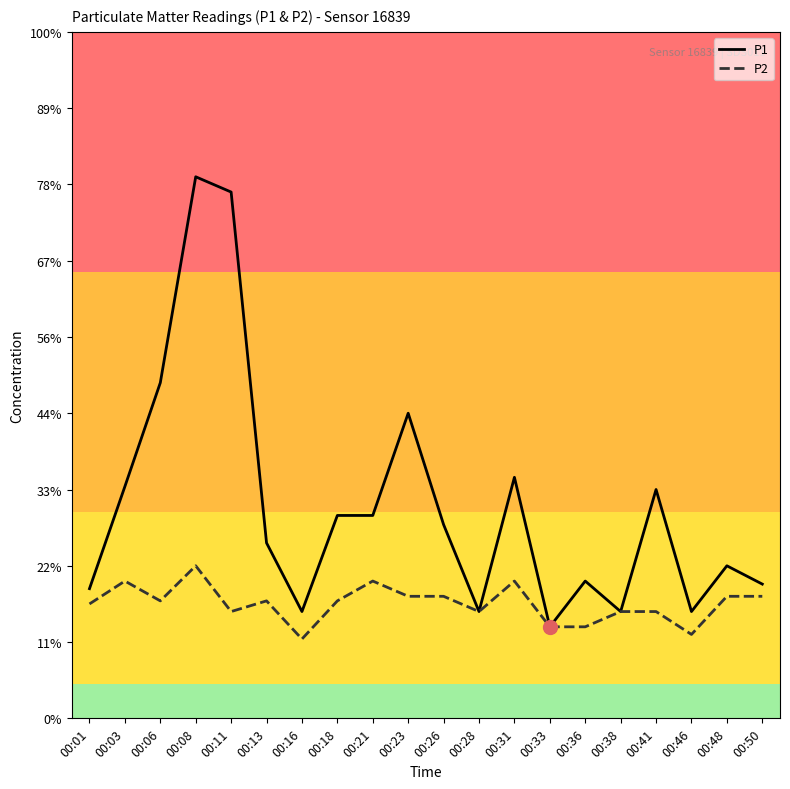

Is it true that P1 equals 0.7 at 00:38?

True